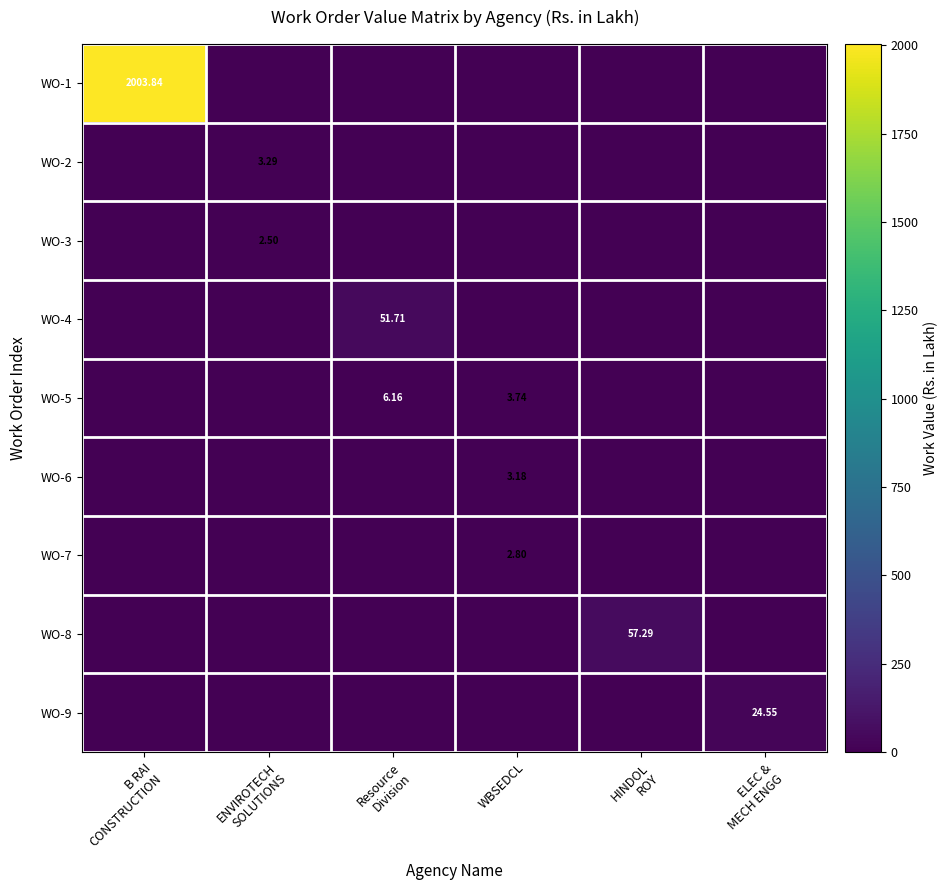

How many data points in WO-4 are above 0?

1